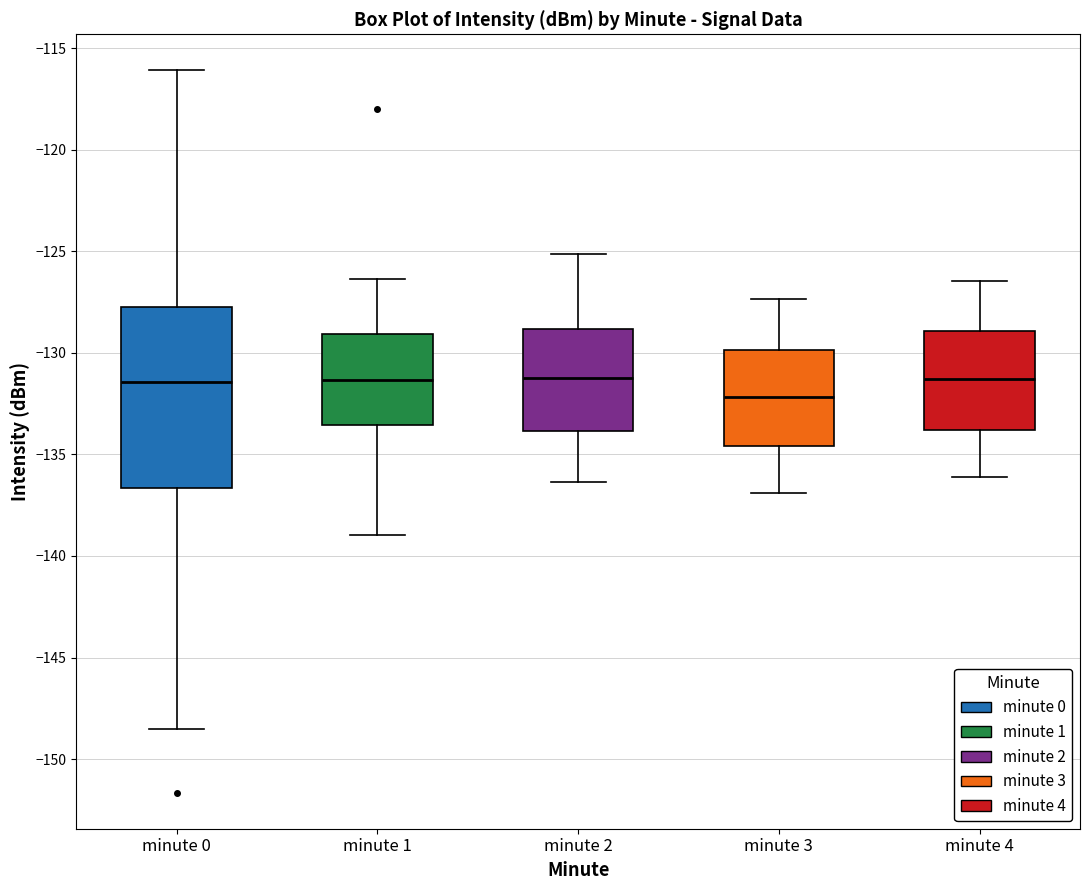

Where is the lower edge of the box for minute 3 on the y-axis? The values are not printed on the chart, so give them approximately, as read against the axis.

-134.5